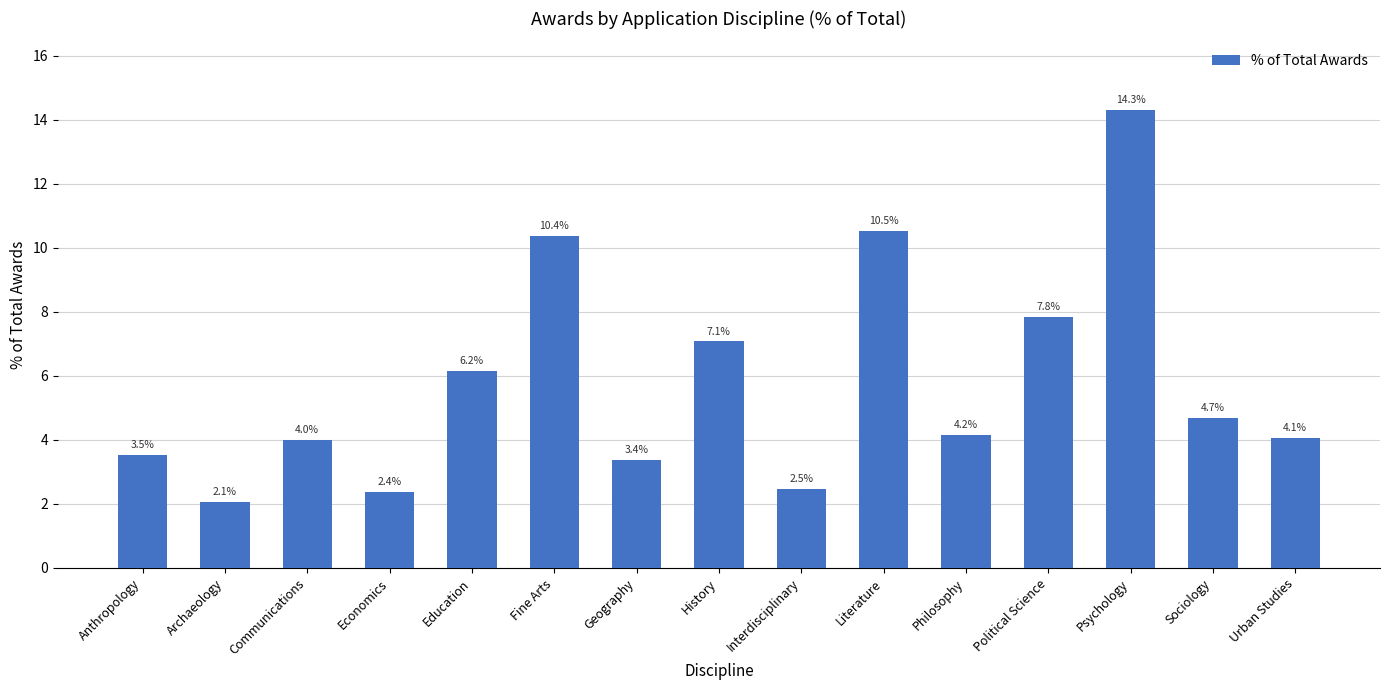

What is the value of the 10th bar from the left?

10.5